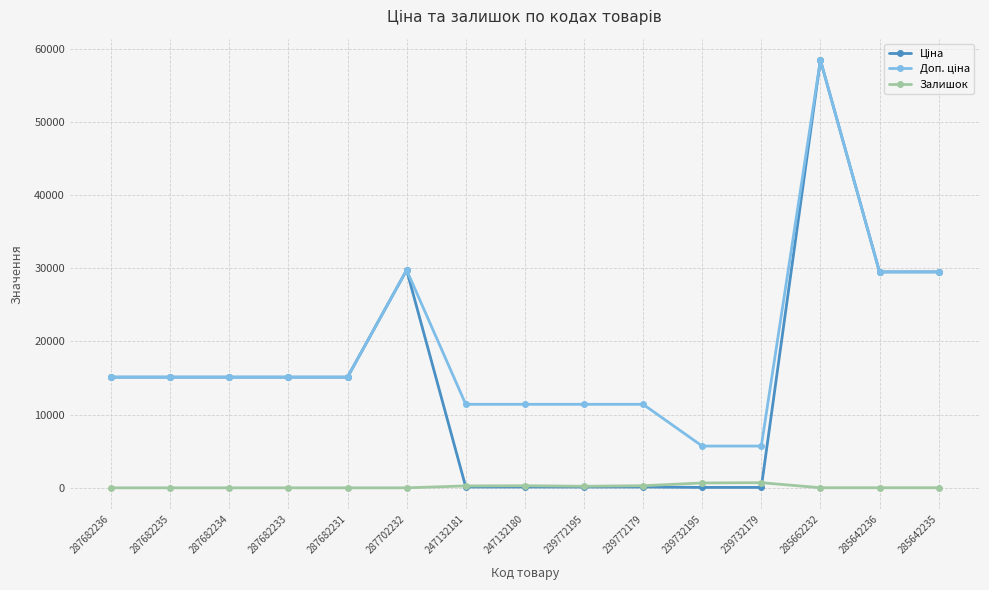

What is the approximate value of Залишок at 239772195?

218.0